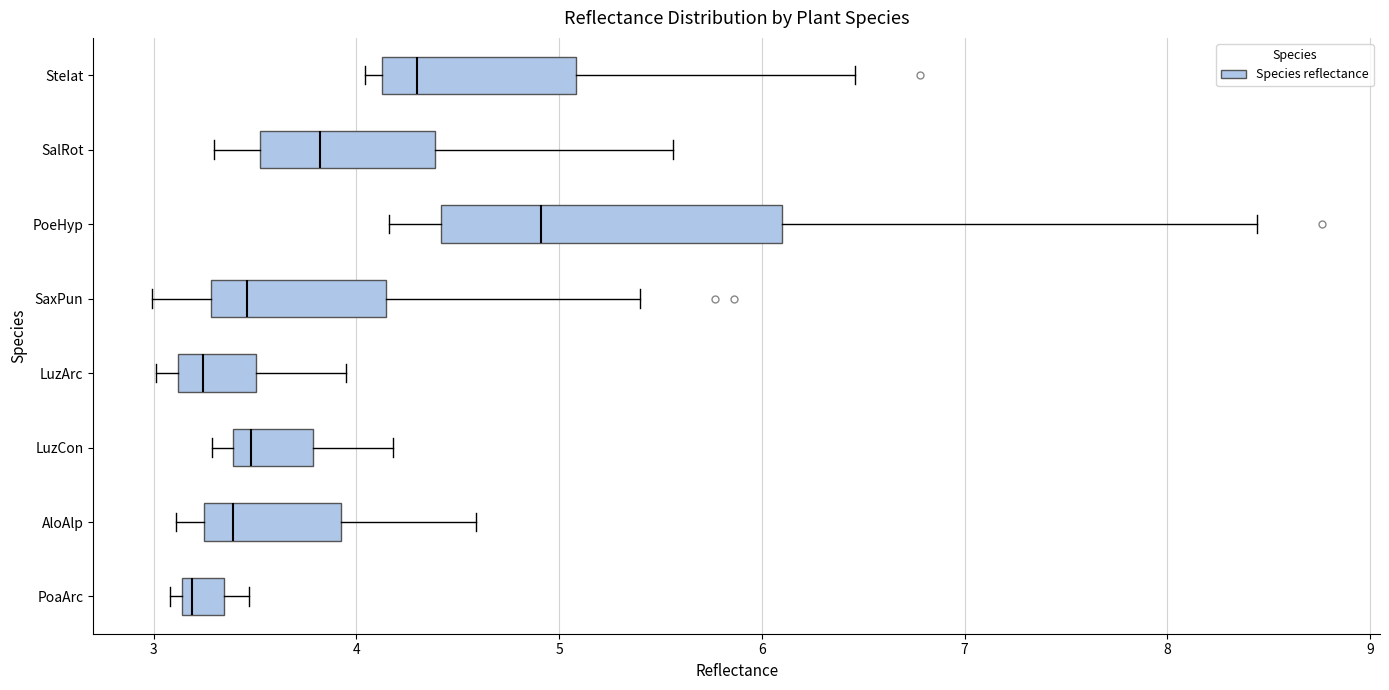

Which box is the widest, from its left edge to its right edge?

PoeHyp